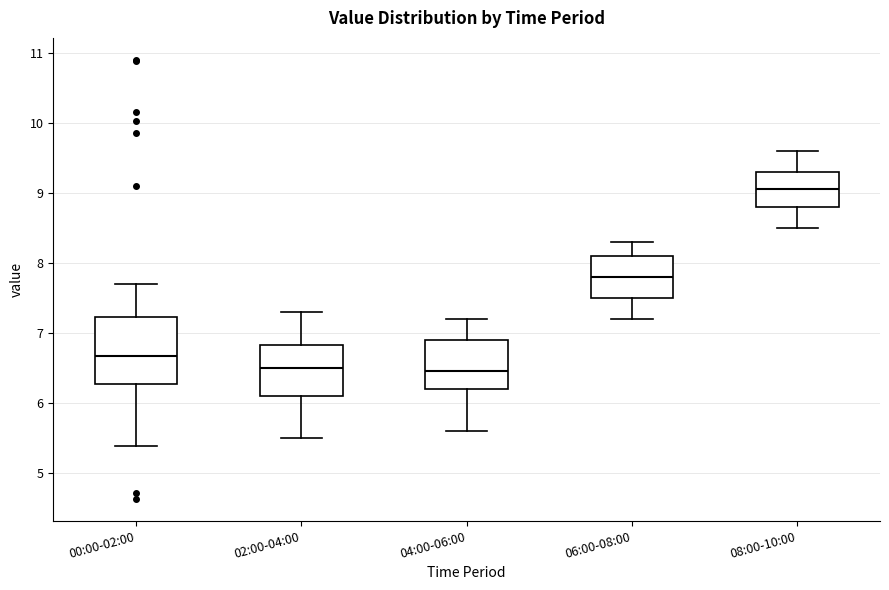

Comparing the boxes themselves (not the whiskers), which one is the tallest?

00:00-02:00